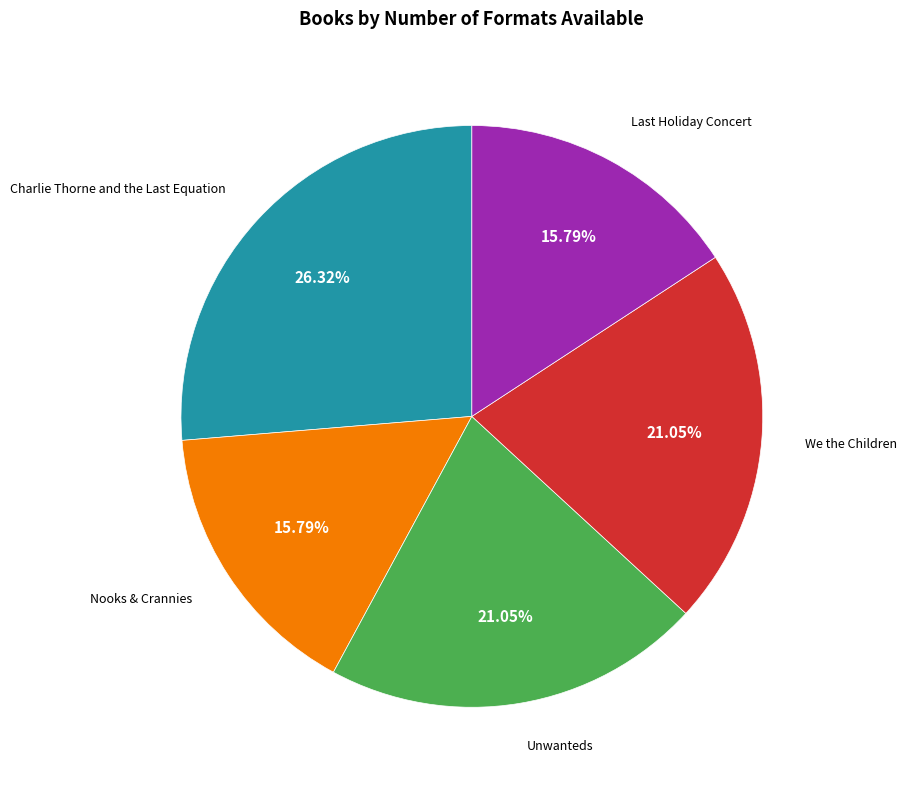

Is there a majority slice in this chart?

No